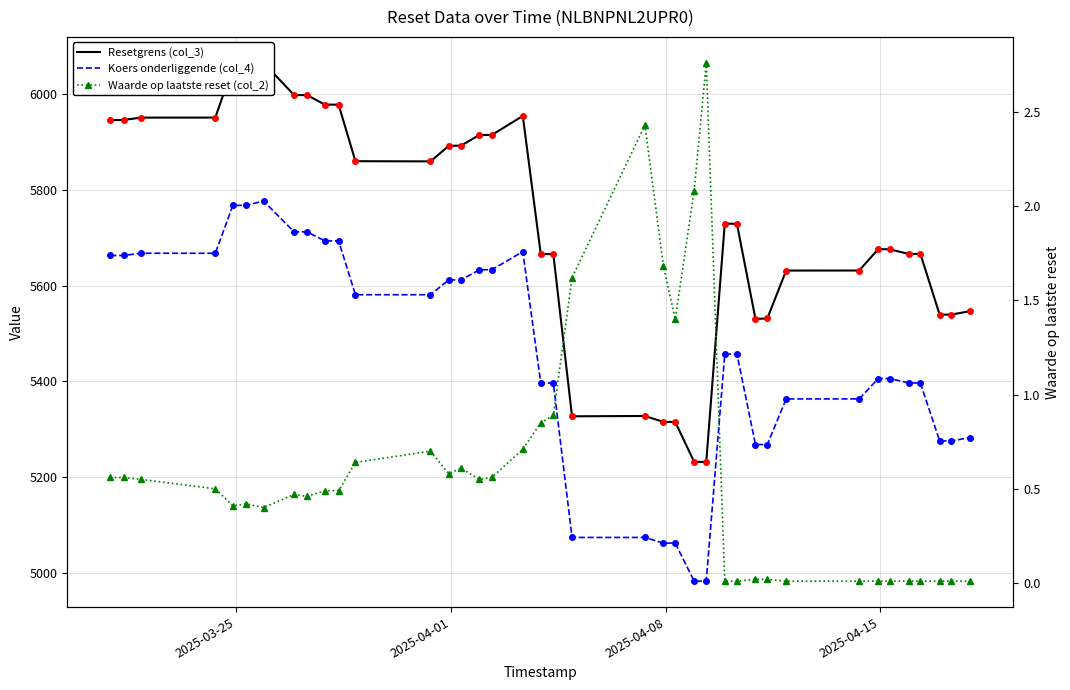

What is the sum of all Waarde op laatste reset (col_2) values?

23.5